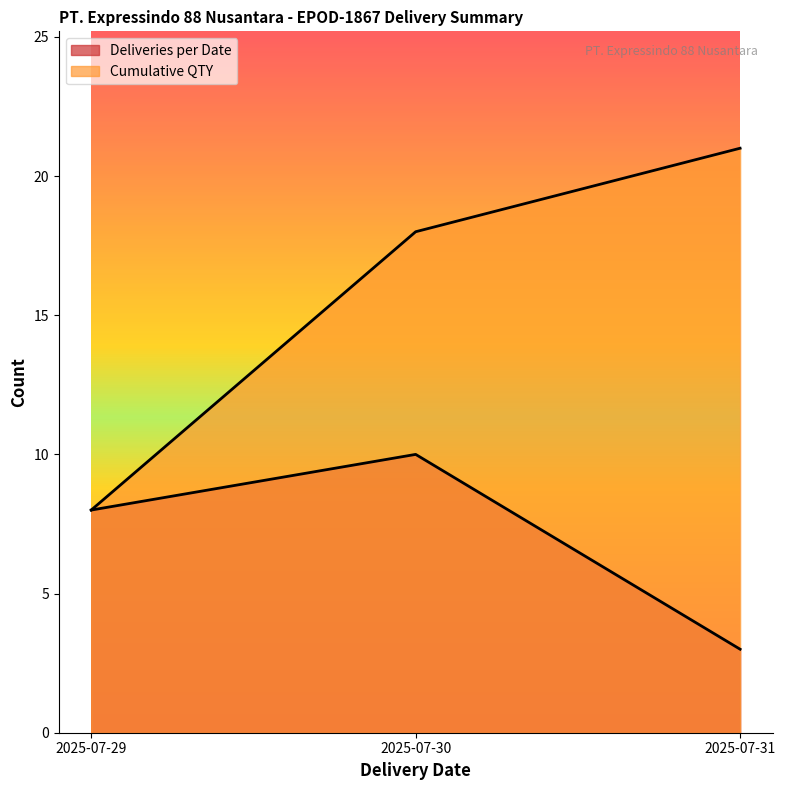

What are all the series names shown in the legend?

Deliveries per Date, Cumulative QTY